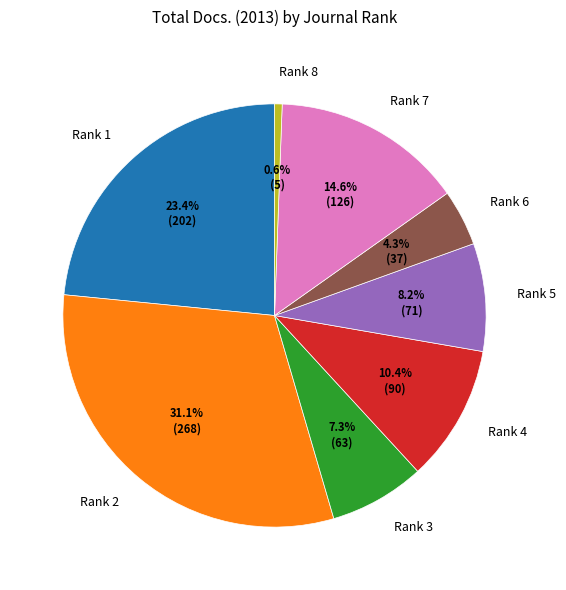

To the nearest percent, what is the combined percentage of Rank 4 and Rank 3?

18%